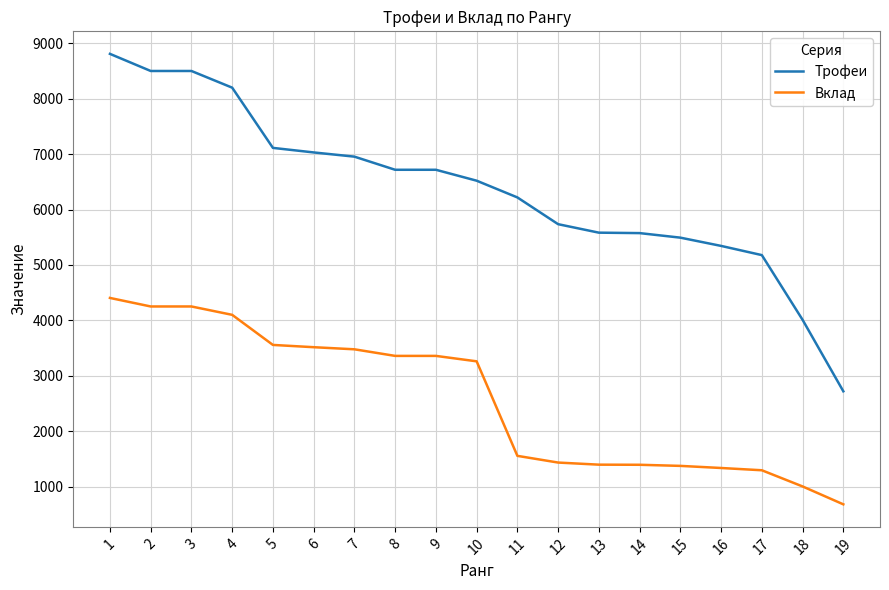

At which label does Вклад reach its minimum?

19